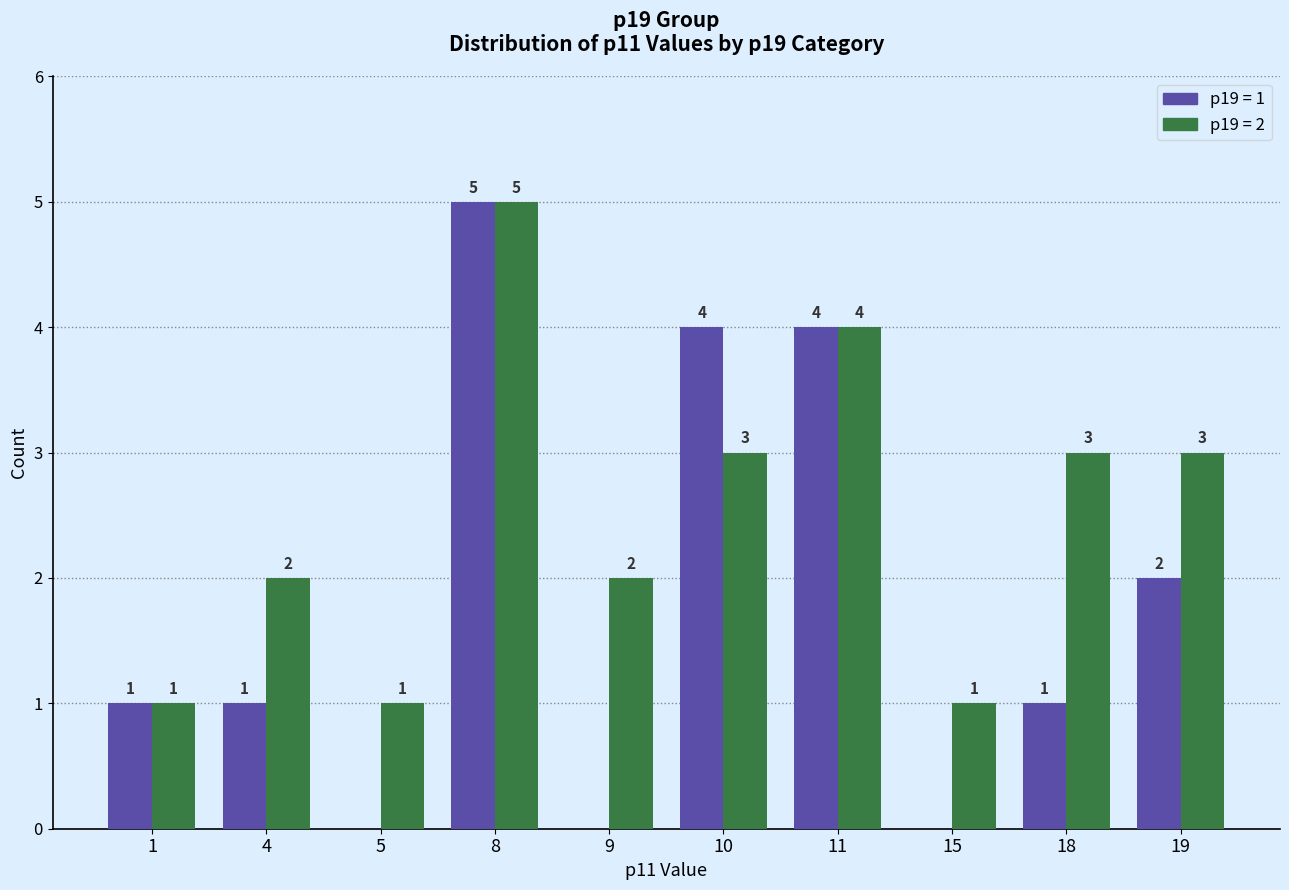

What is the greatest value displayed?

5